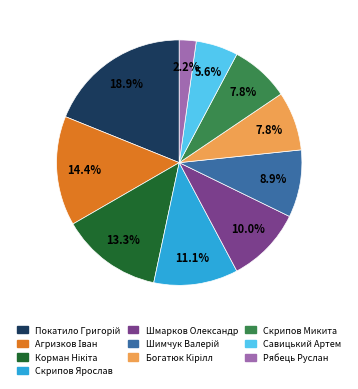

How many segments does this pie chart have?

10